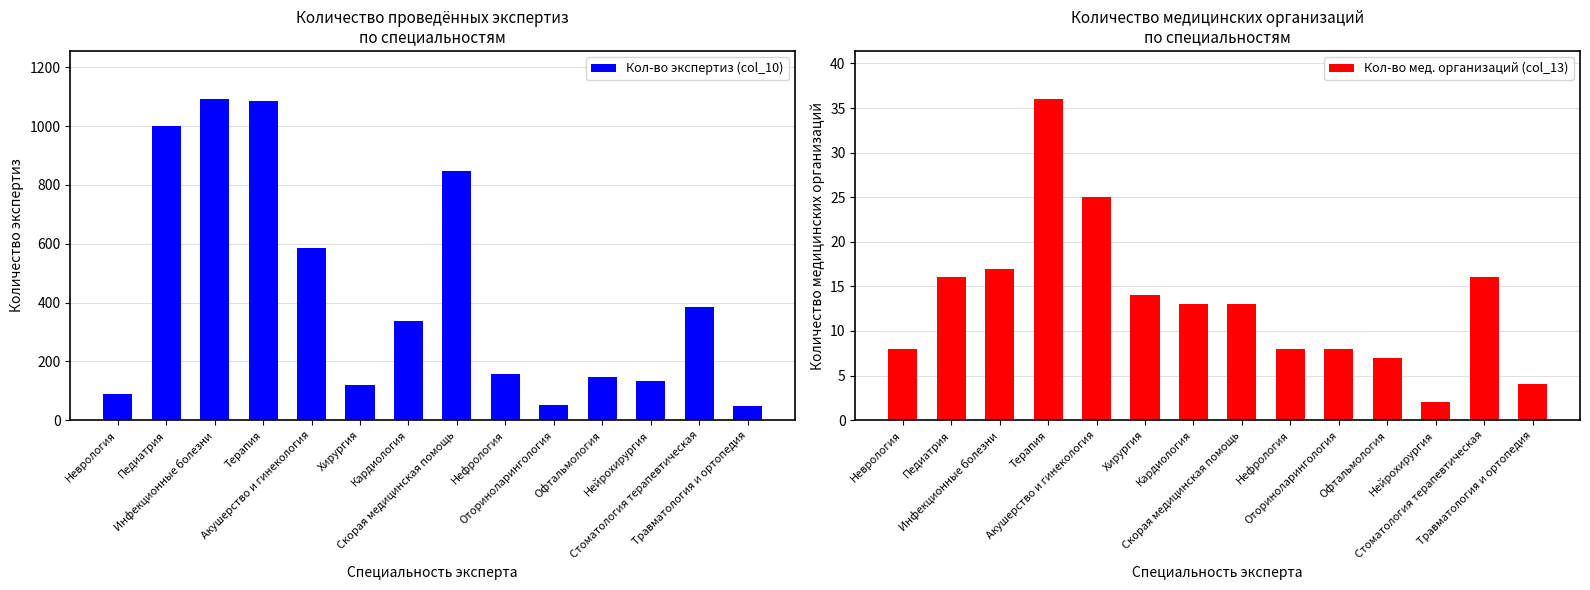

What is the difference between the maximum and second lowest values in the Кол-во экспертиз (col_10) series?

1042